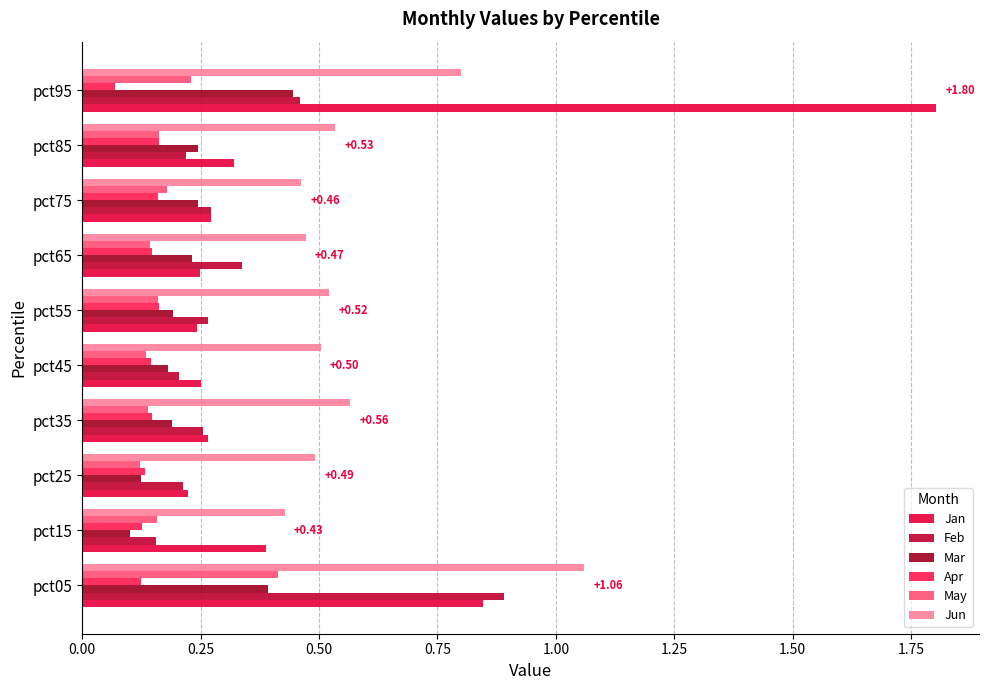

How many May values are between 0 and 1?

10